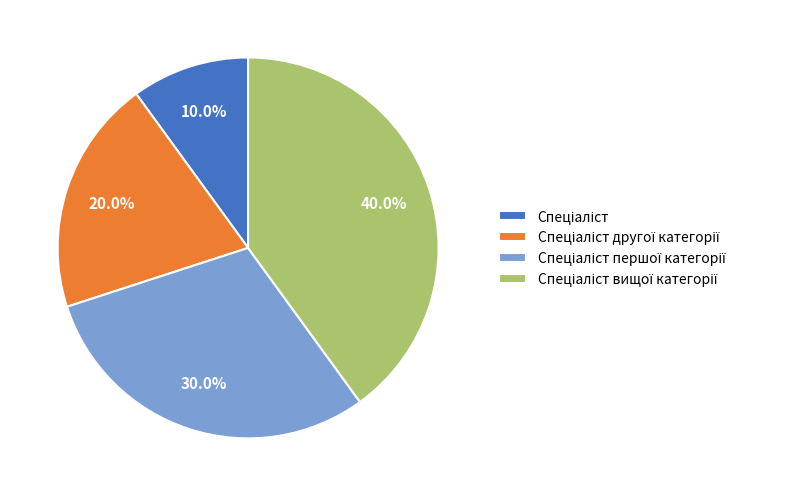

Is there a majority slice in this chart?

No